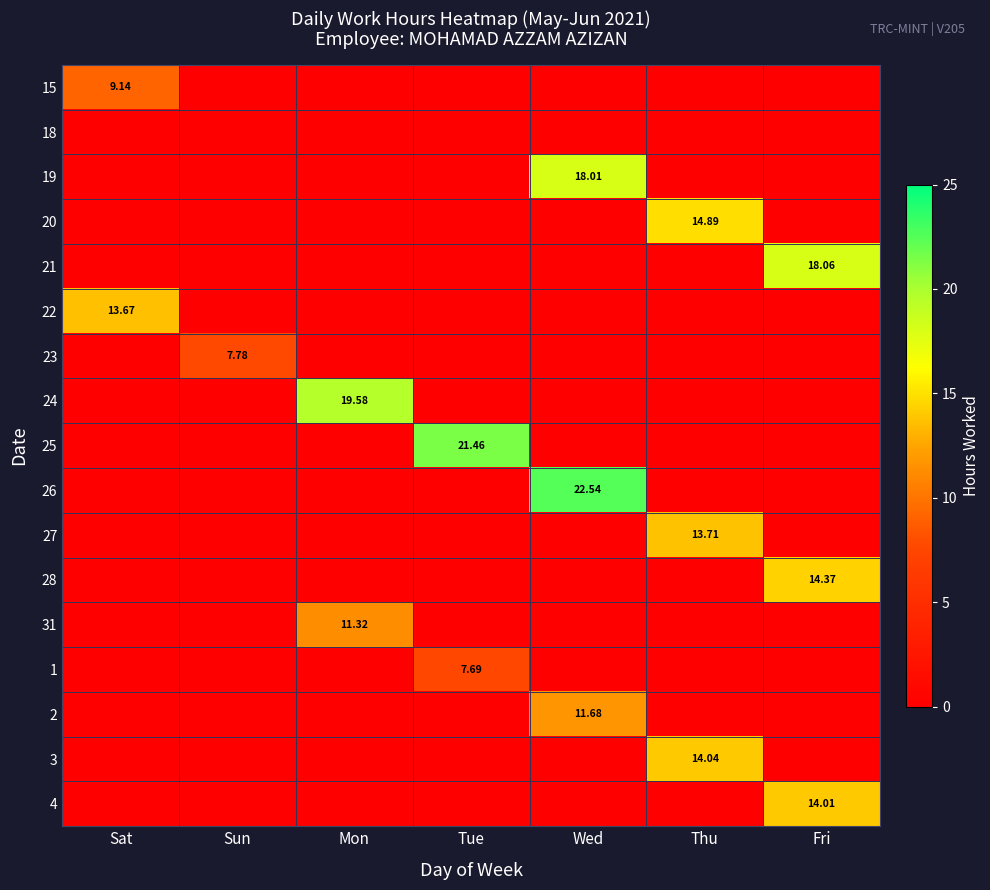

Which has a higher value, Sat or Wed?

Sat